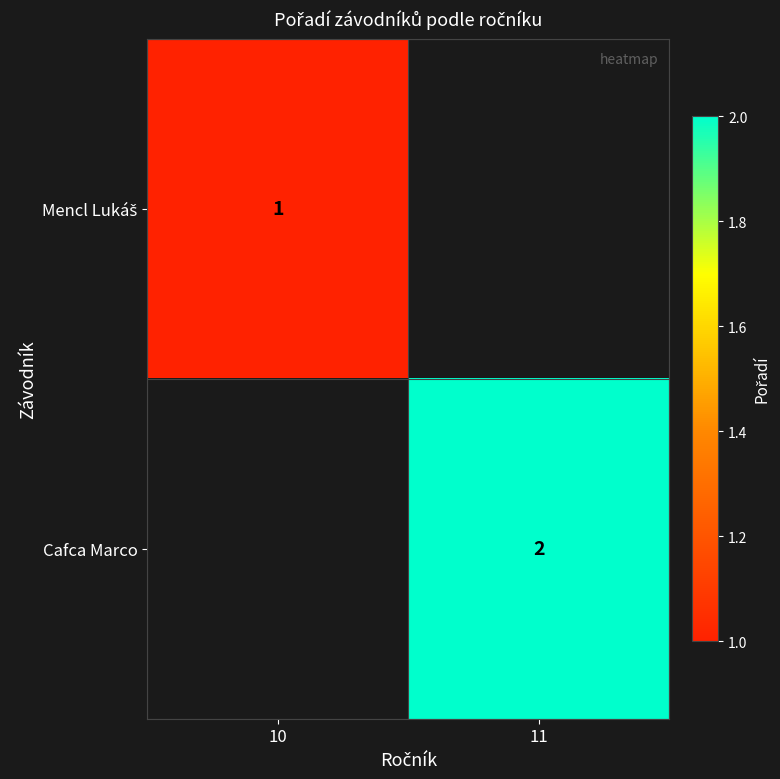

True or false: Cafca Marco has a value of 3 at 11.

False